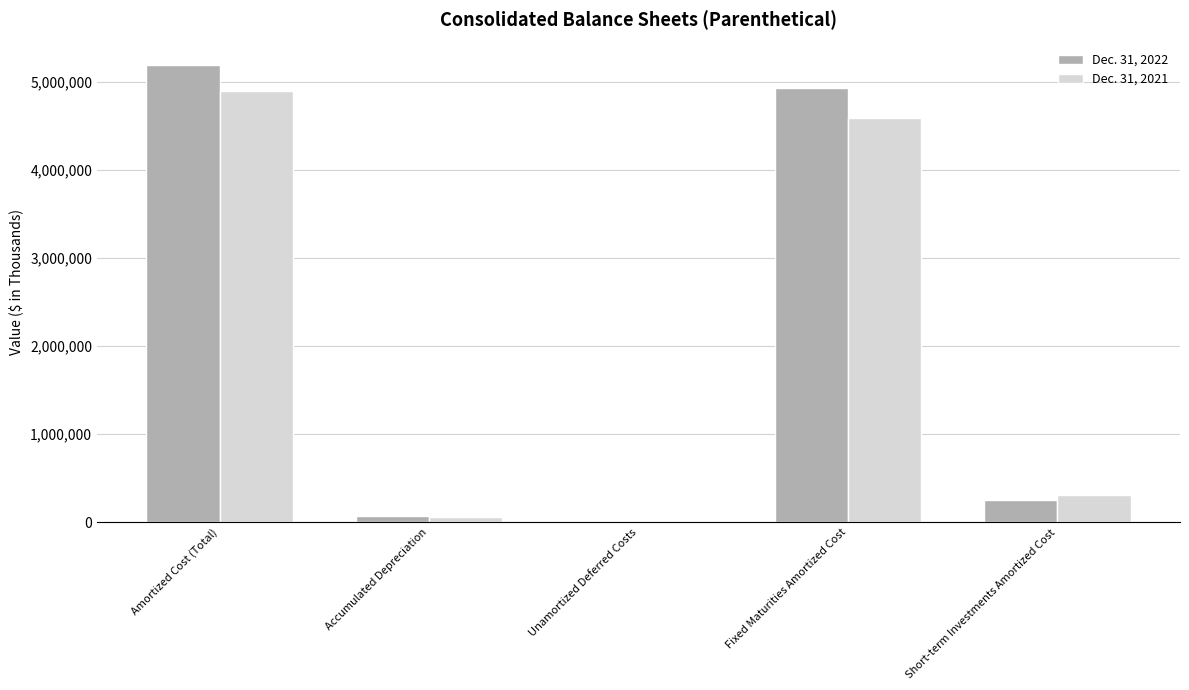

Which category has the highest value across all series?

Amortized Cost (Total)